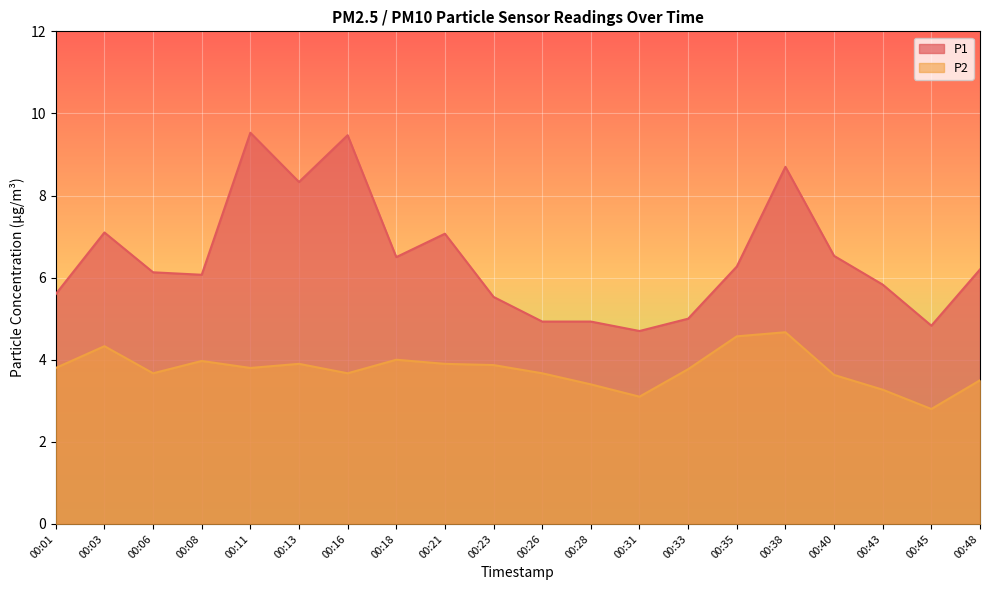

What is the minimum value shown in the chart?

2.8